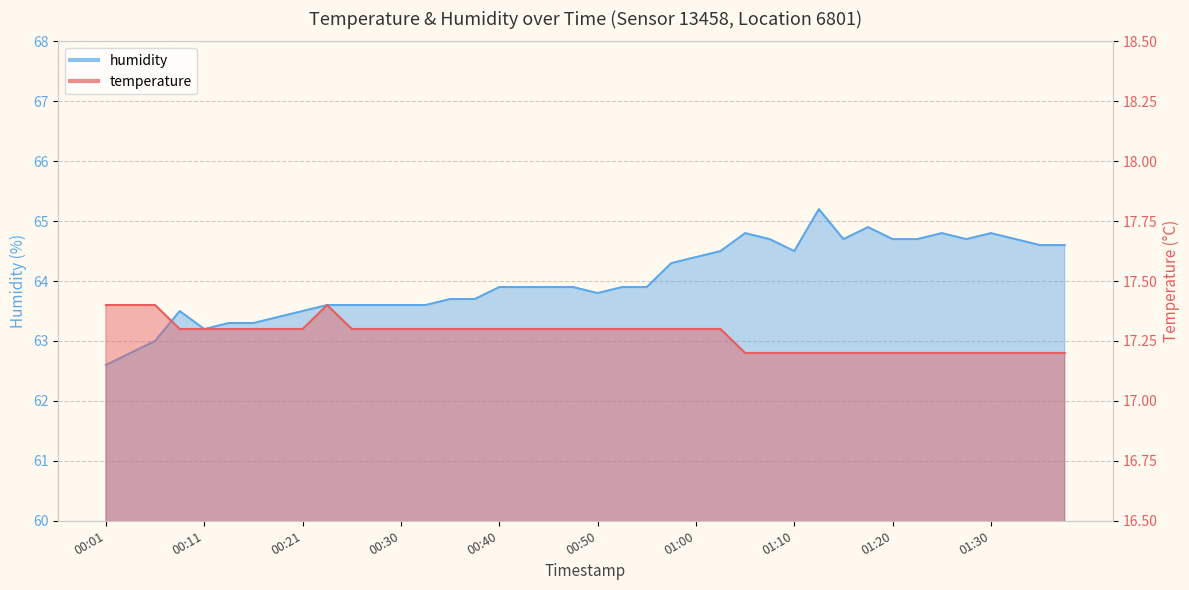

Does the chart have visible grid lines?

Yes